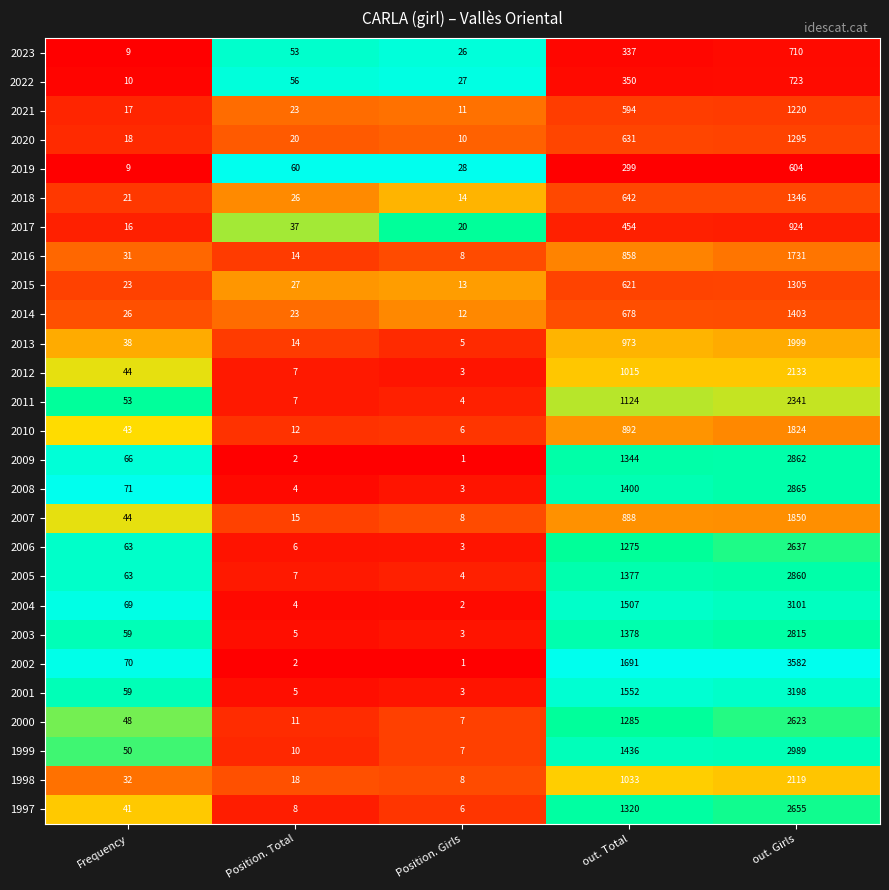

What is the spread (max minus min) of values at out. Girls?

2978